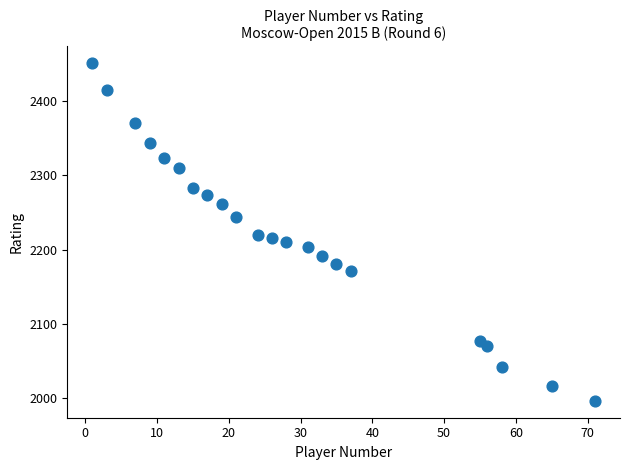

What is the range of X values (max minus min)?

70